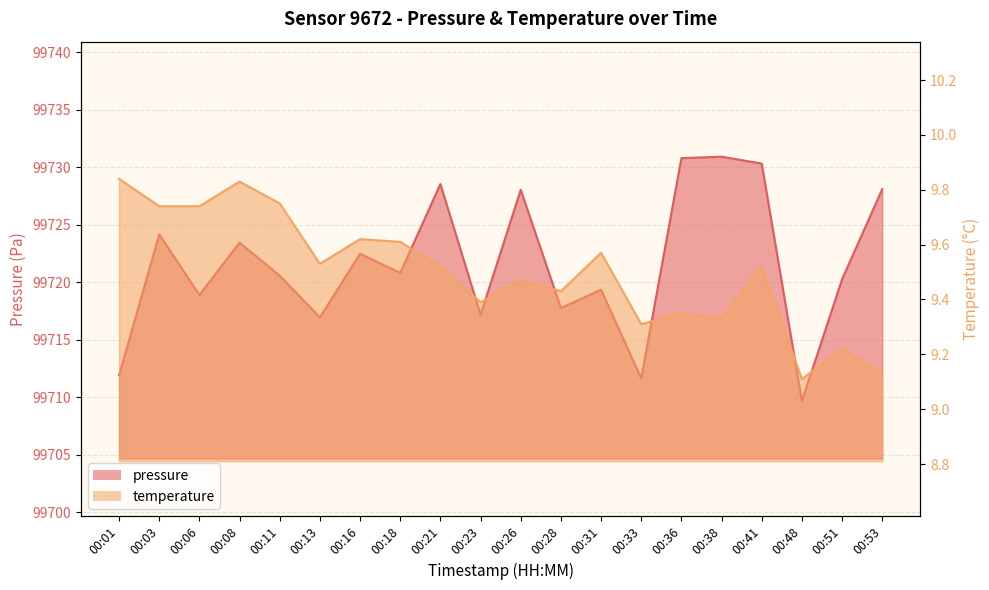

True or false: pressure and temperature intersect in this chart.

False